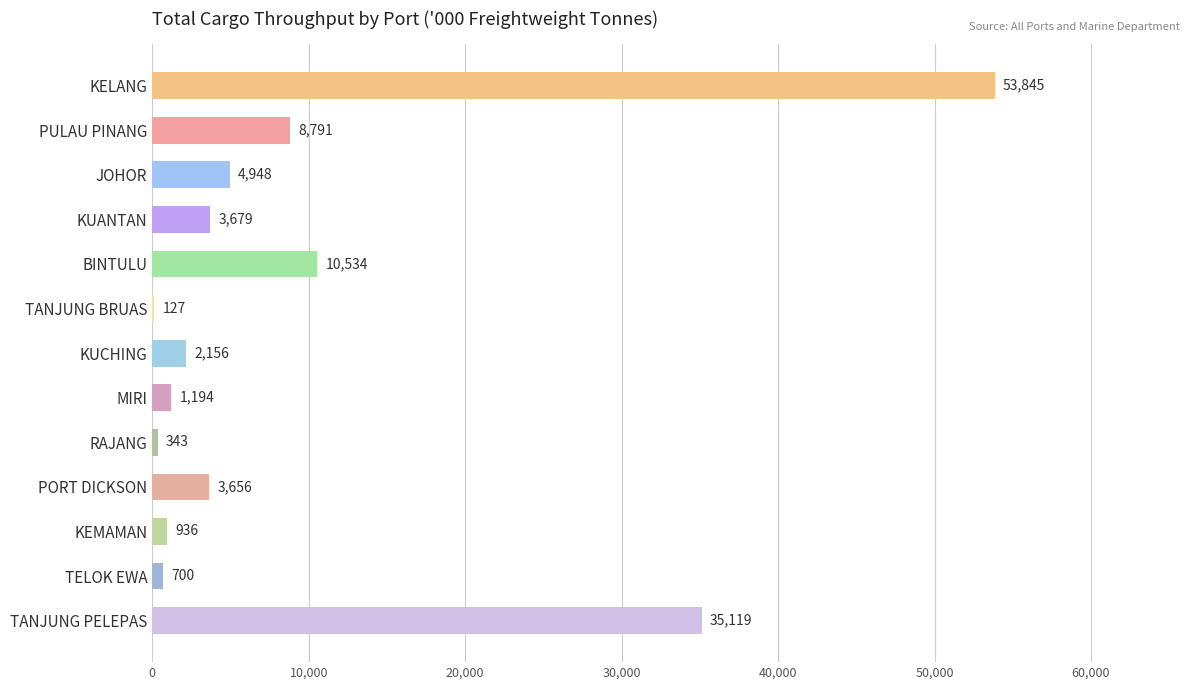

Between PULAU PINANG and PORT DICKSON, which is larger?

PULAU PINANG